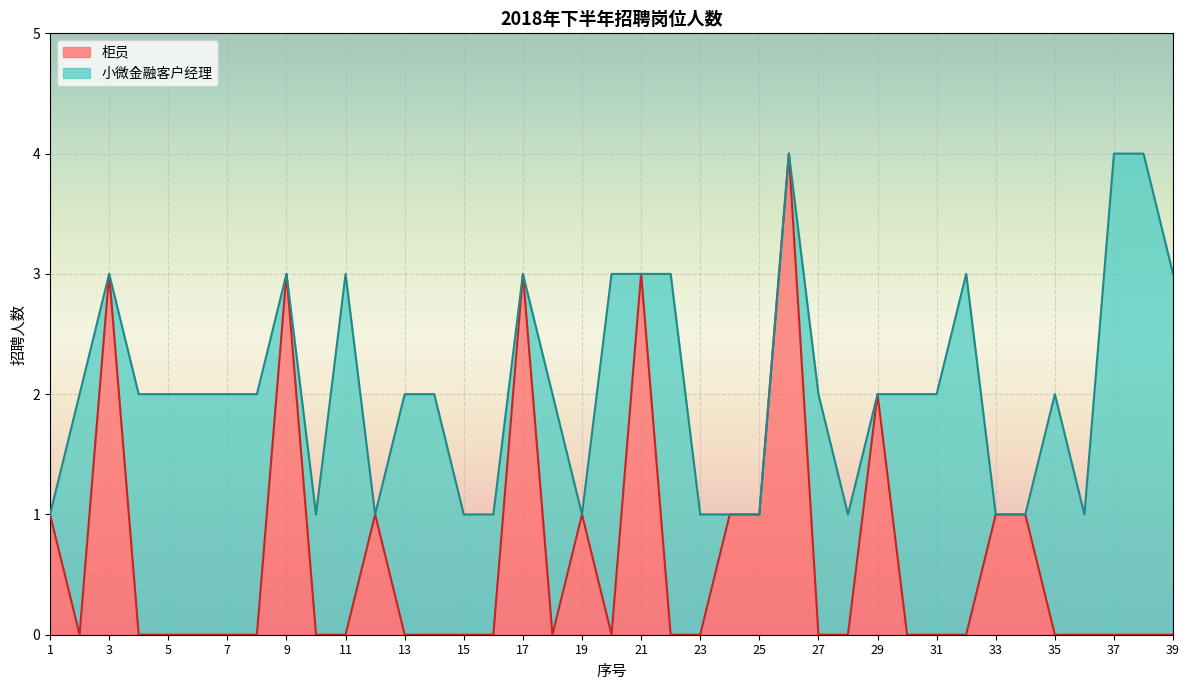

Reading right to left, transcribe all the data shown in this chart.

39=0	38=0	37=0	36=0	35=0	34=1	33=1	32=0	31=0	30=0	29=2	28=0	27=0	26=4	25=1	24=1	23=0	22=0	21=3	20=0	19=1	18=0	17=3	16=0	15=0	14=0	13=0	12=1	11=0	10=0	9=3	8=0	7=0	6=0	5=0	4=0	3=3	2=0	1=1